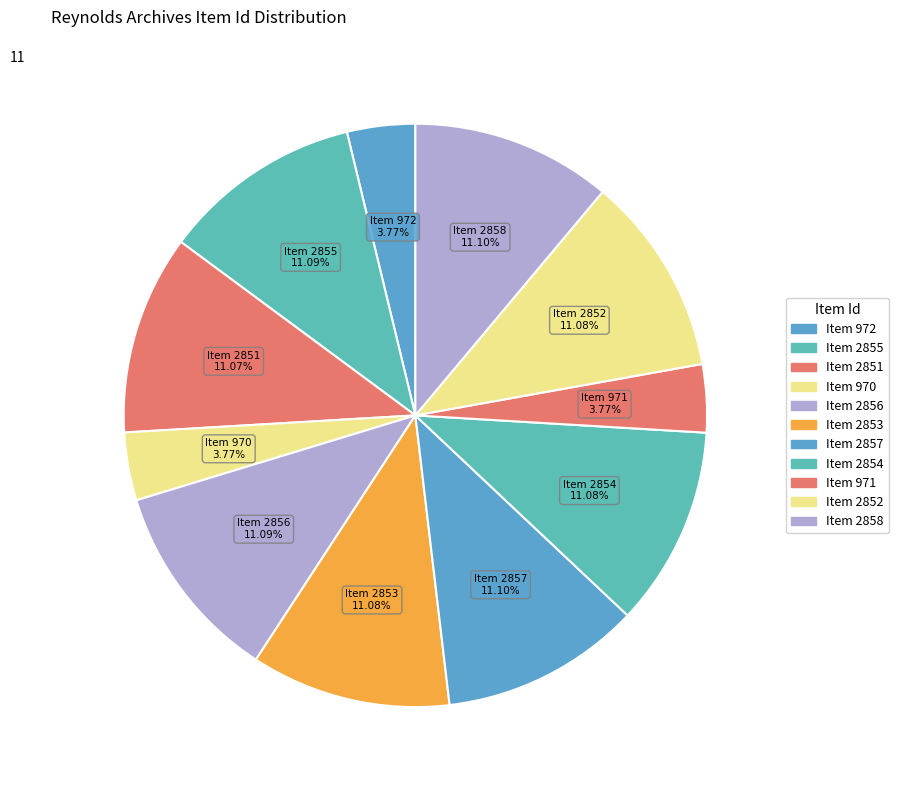

Count the number of slices in the pie.

11